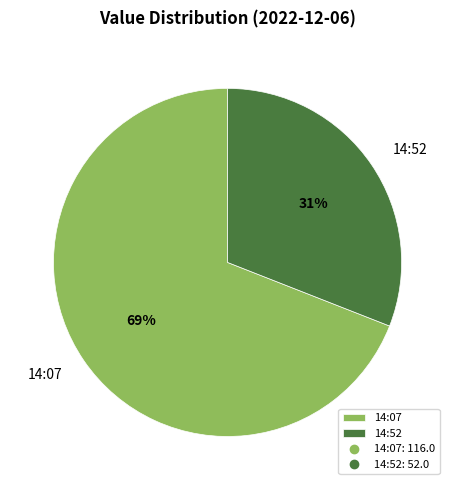

What is the largest slice in the pie chart?

14:07